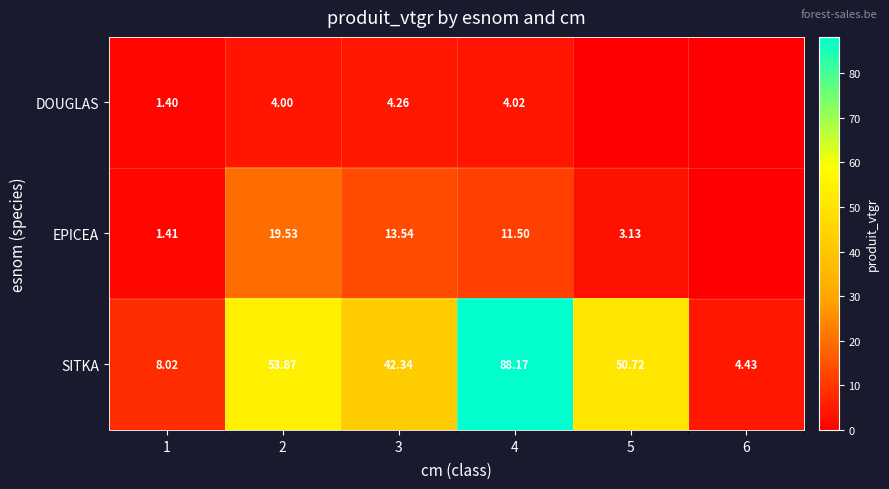

At 1, list the series in order from smallest to largest.

DOUGLAS, EPICEA, SITKA